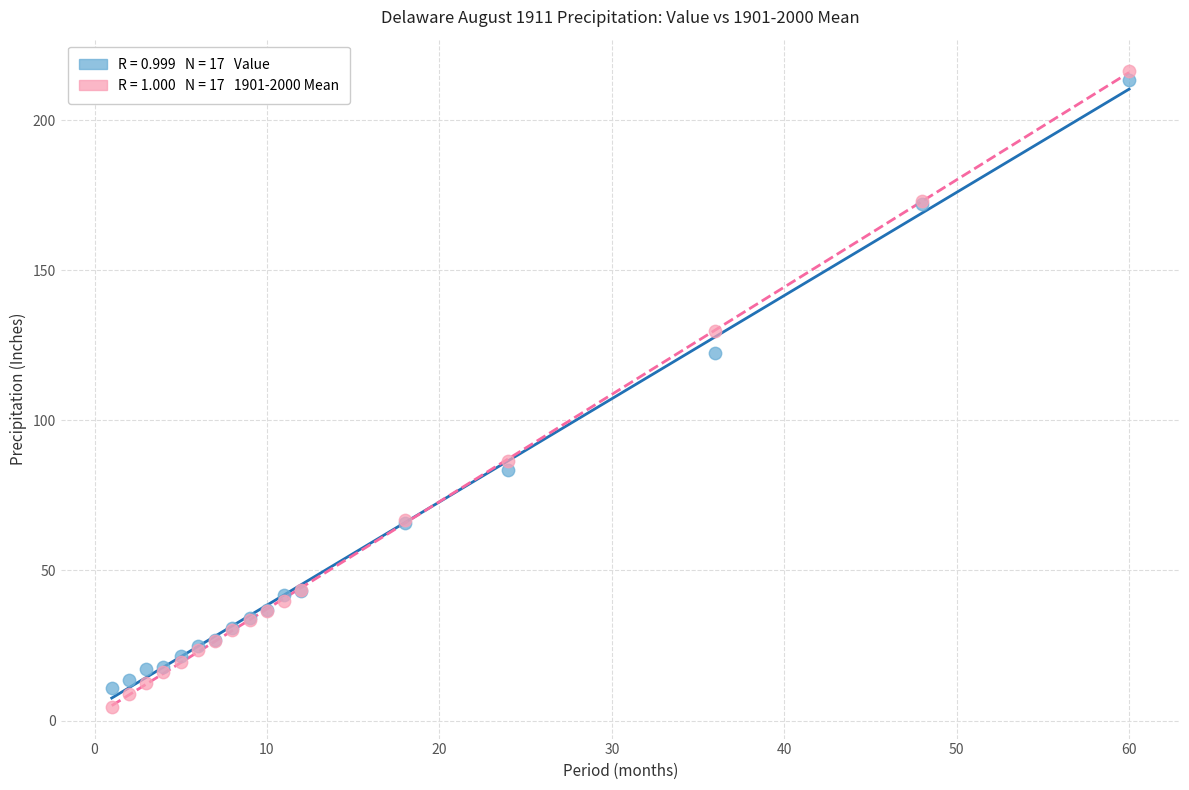

Across all series, what Y value is closest to 110?

122.4